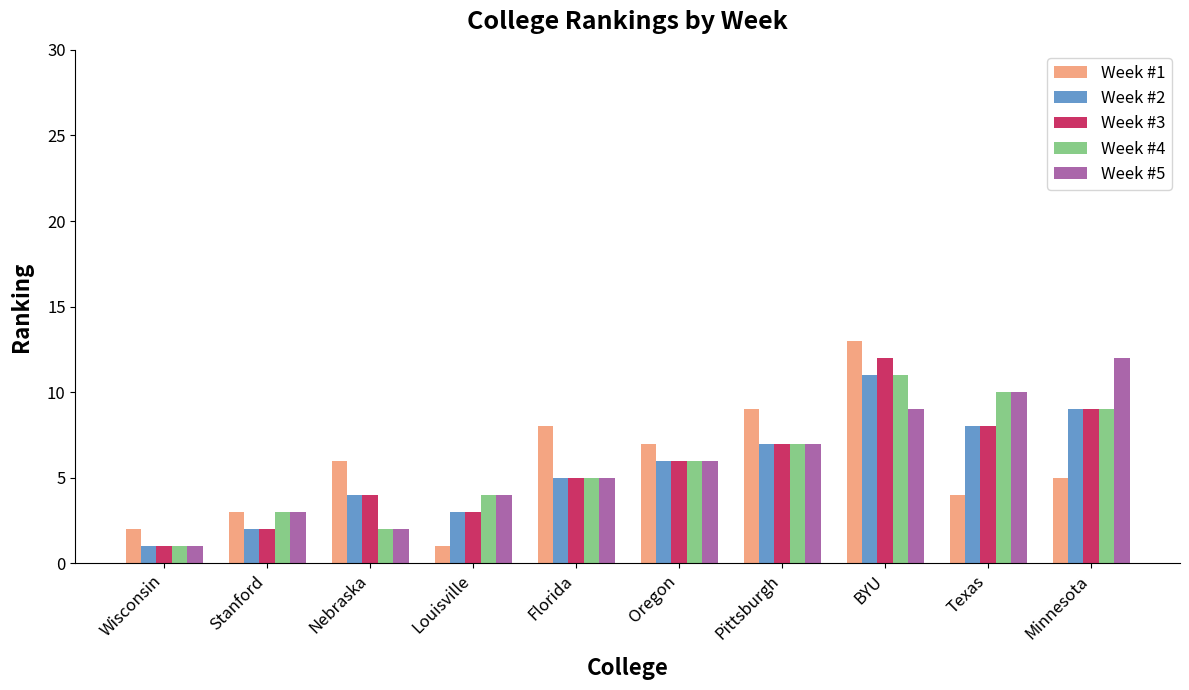

Rank the categories by Week #2 value from highest to lowest.

BYU, Minnesota, Texas, Pittsburgh, Oregon, Florida, Nebraska, Louisville, Stanford, Wisconsin